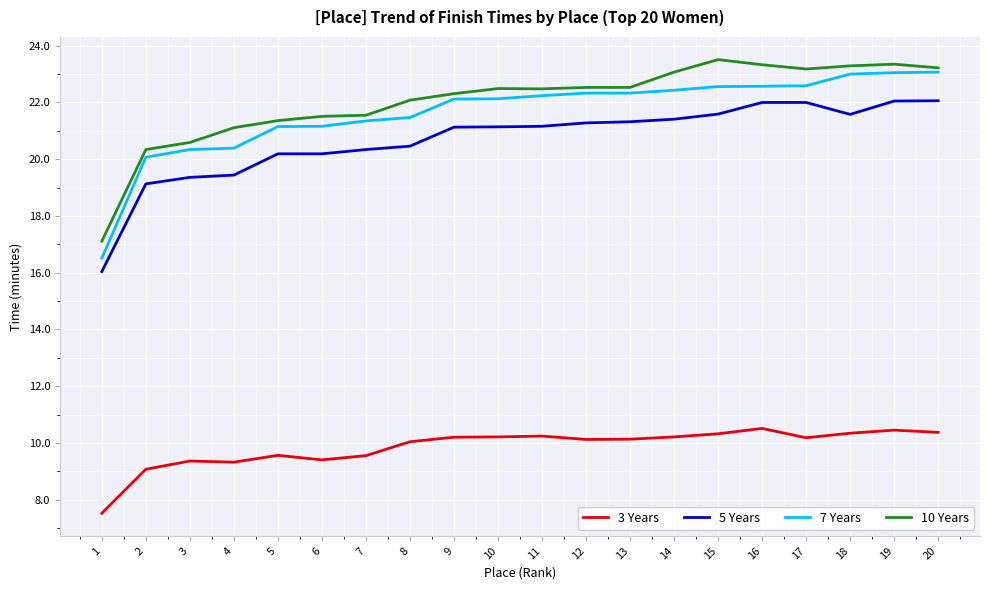

The value of 3 Years at 13 is 16.2. True or false?

False